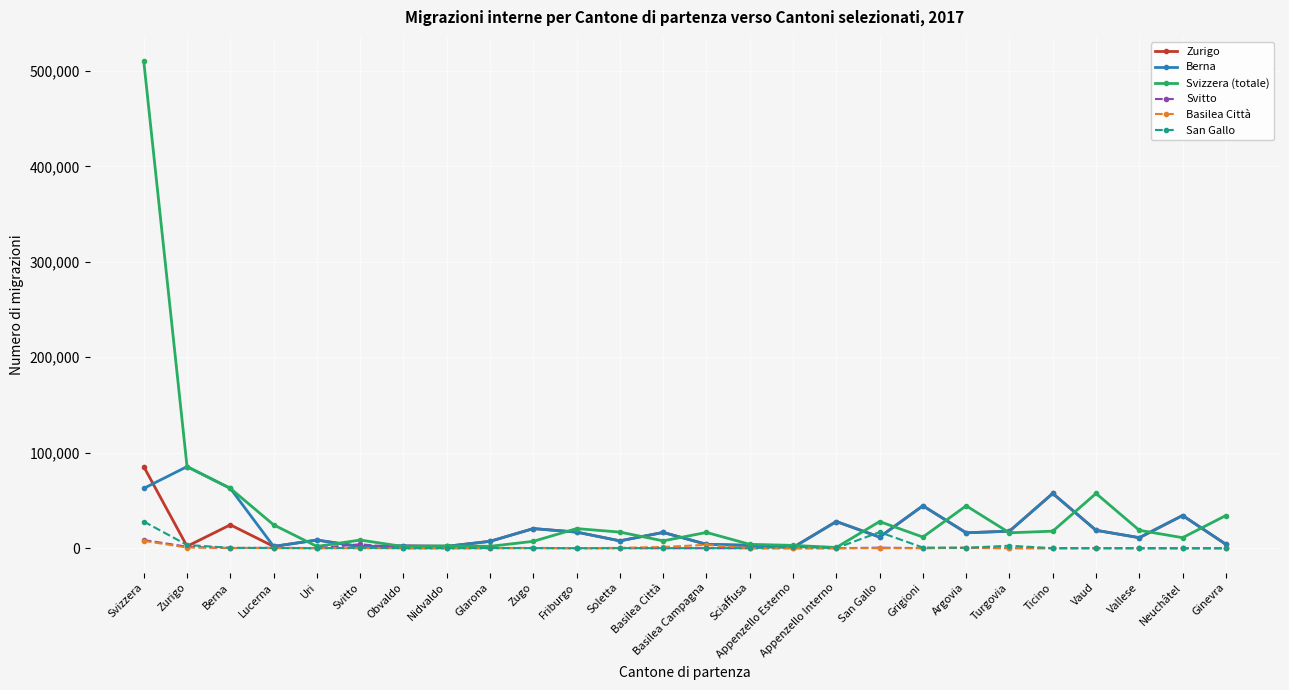

Between Svizzera and Berna, which series saw the biggest shift?

Svizzera (totale)